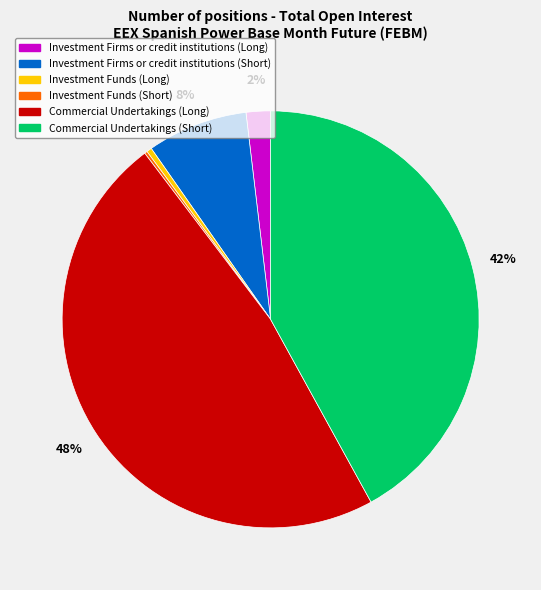

Is the sum of Investment Firms or credit institutions (Long) and Commercial Undertakings (Short) greater than half?

No